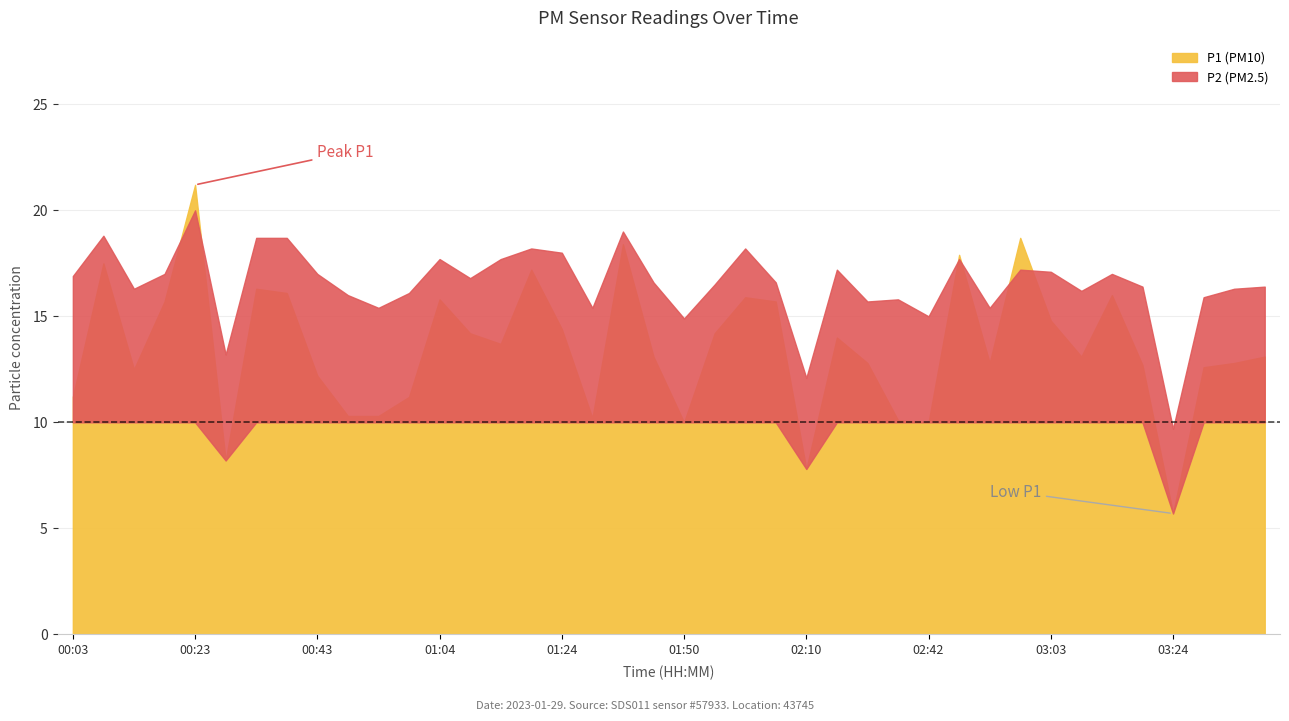

At which category does P2 reach its first local peak?

00:08